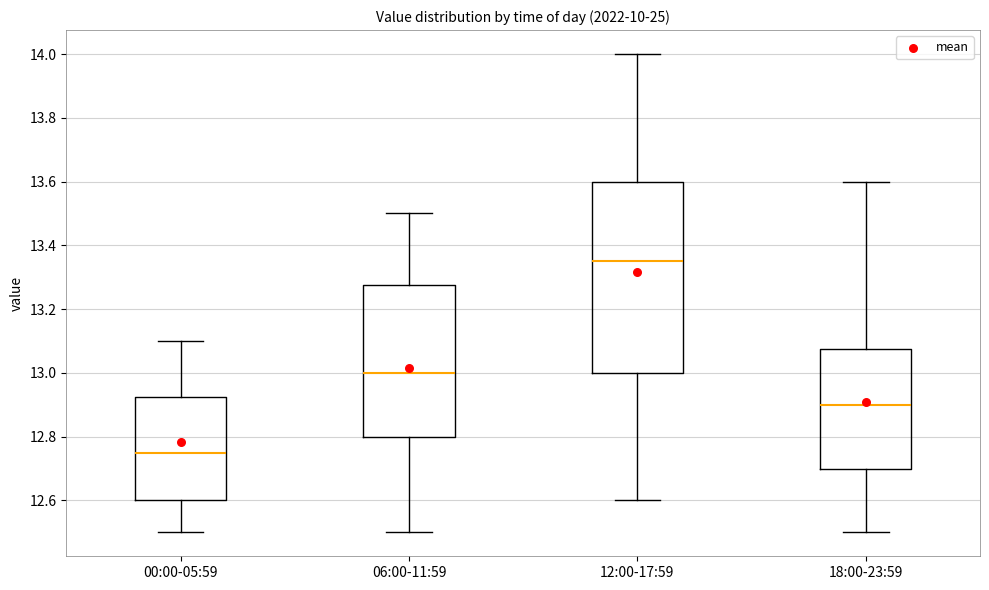

Which box is the tallest, from its lower edge to its upper edge?

12:00-17:59